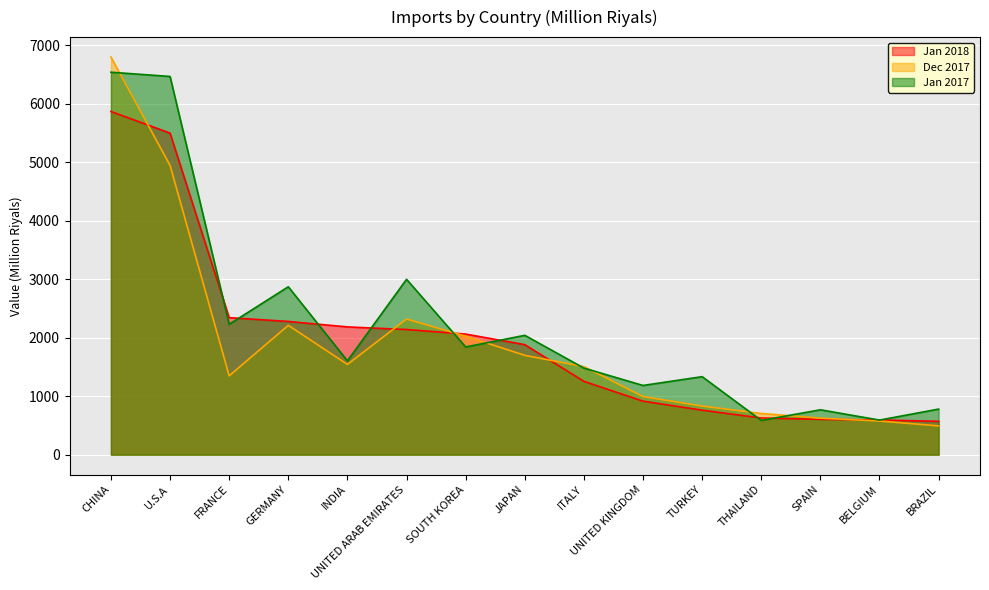

At which label does Dec 2017 first exceed 1505?

CHINA